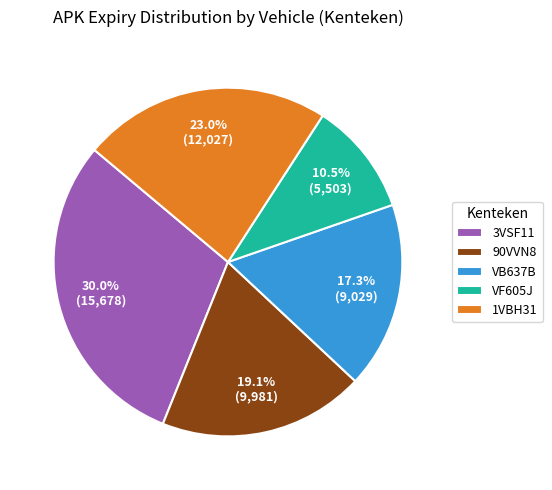

Which category has the biggest portion of the pie?

3VSF11